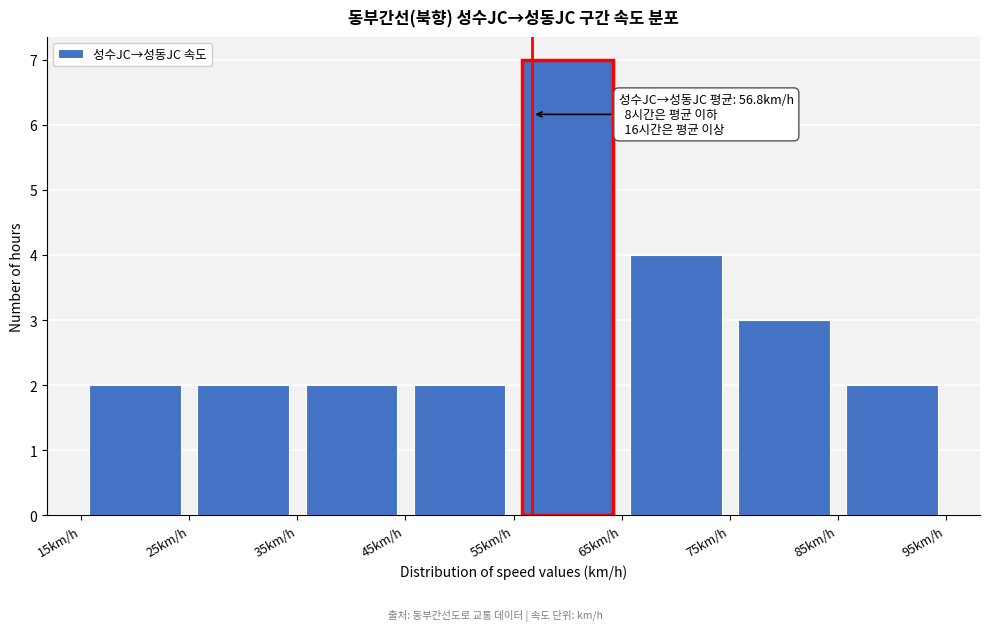

Over which range of the x-axis is the bar tallest?

55 to 65